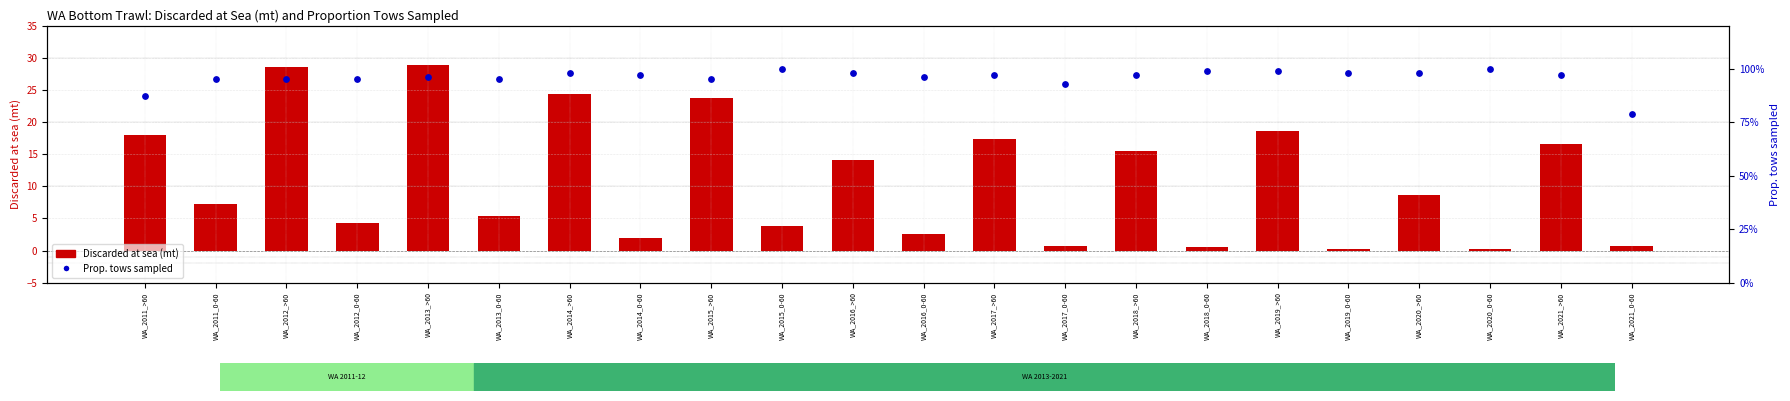

What is the total value across all series at WA_2012_0-60?

5.3